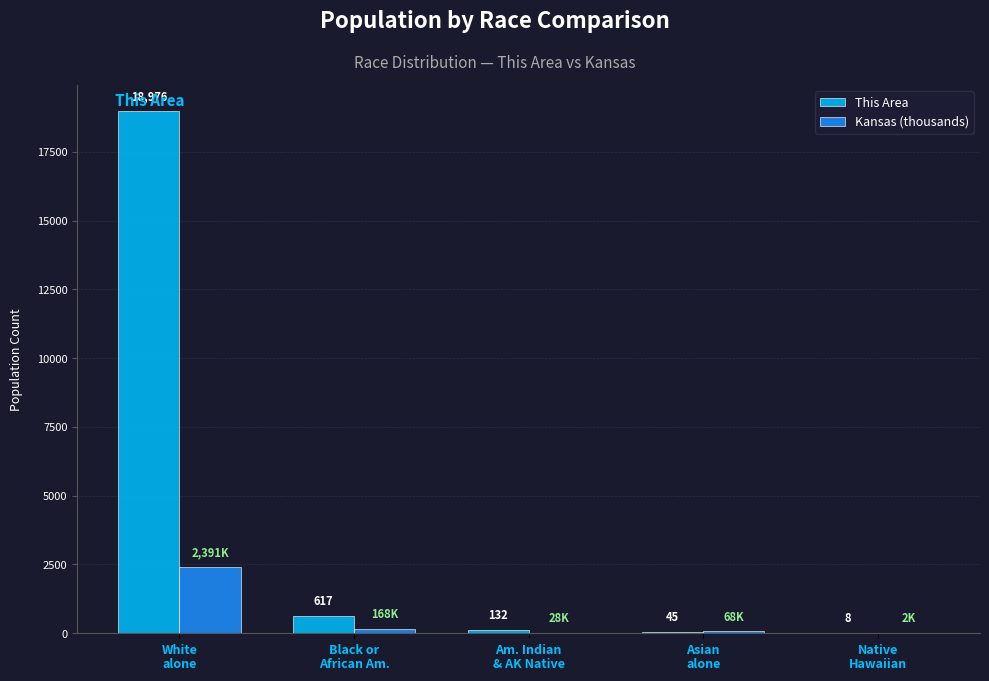

What is the sum of all This Area values?

19778.0